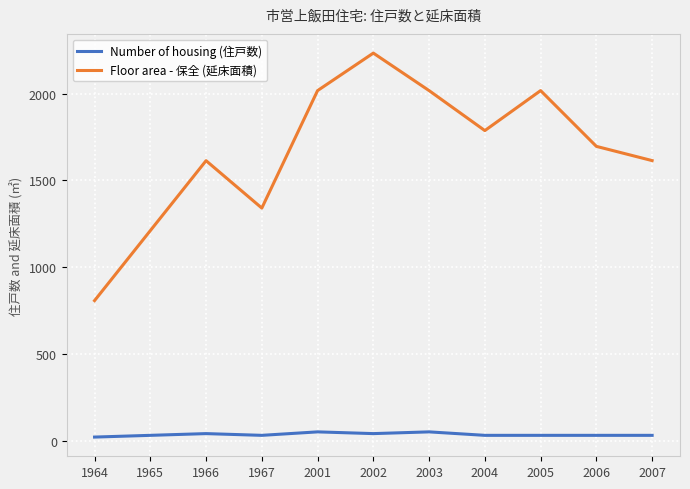

How many lines are shown in the chart?

2